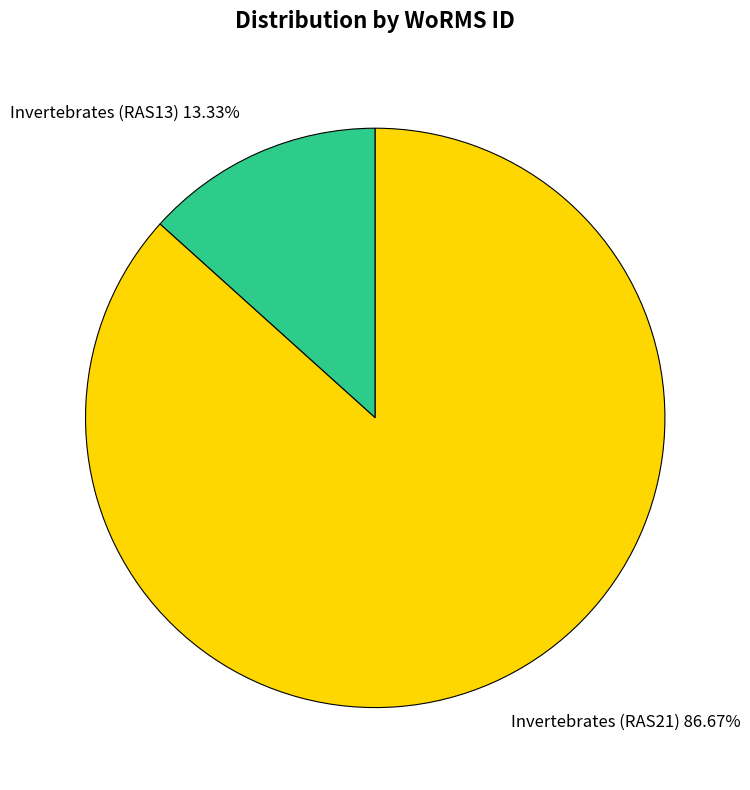

Which slice is the smallest?

Invertebrates (RAS13)